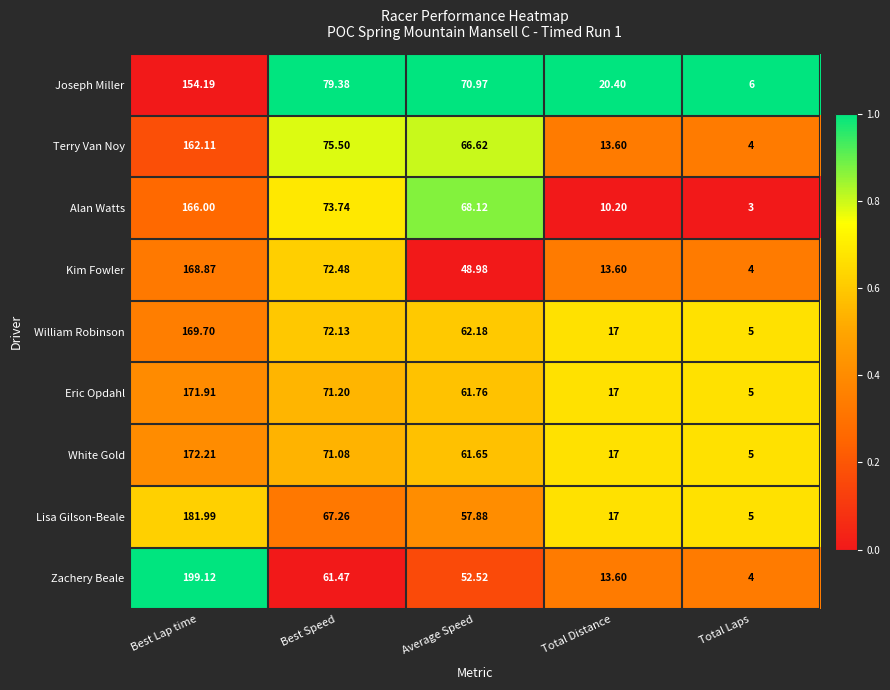

At which category is the sum across all series the highest?

Best Lap time